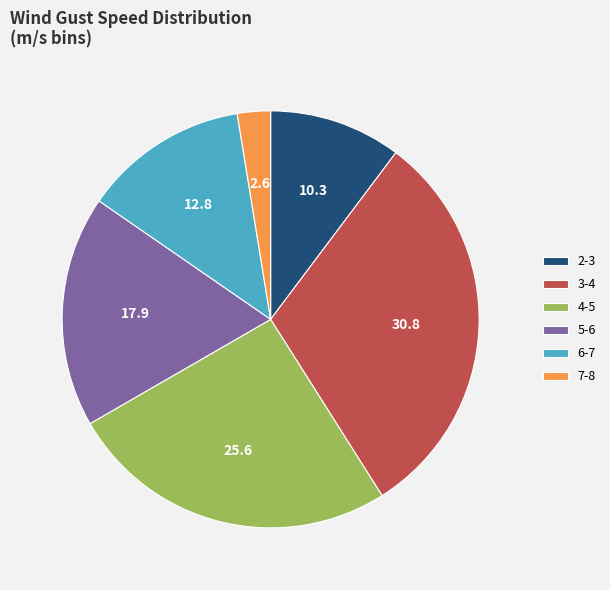

Is the sum of 4-5 and 5-6 greater than half?

No